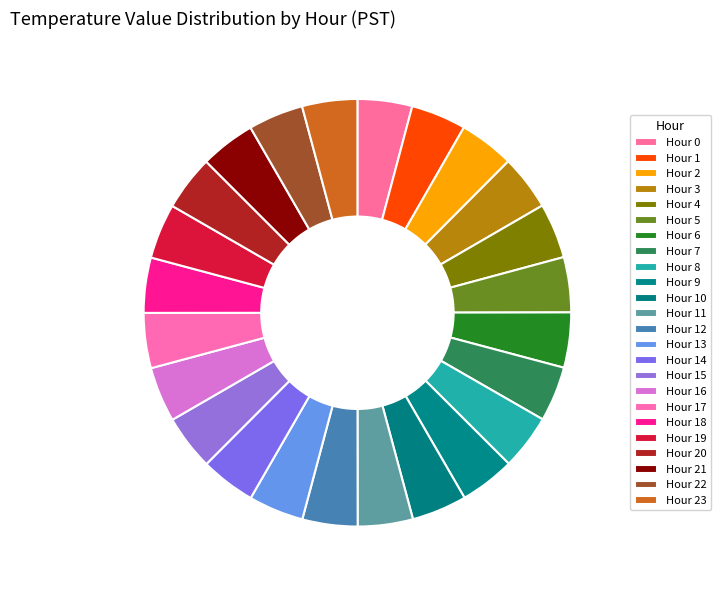

What percentage is the Hour 19 slice, to the nearest percent?

4%